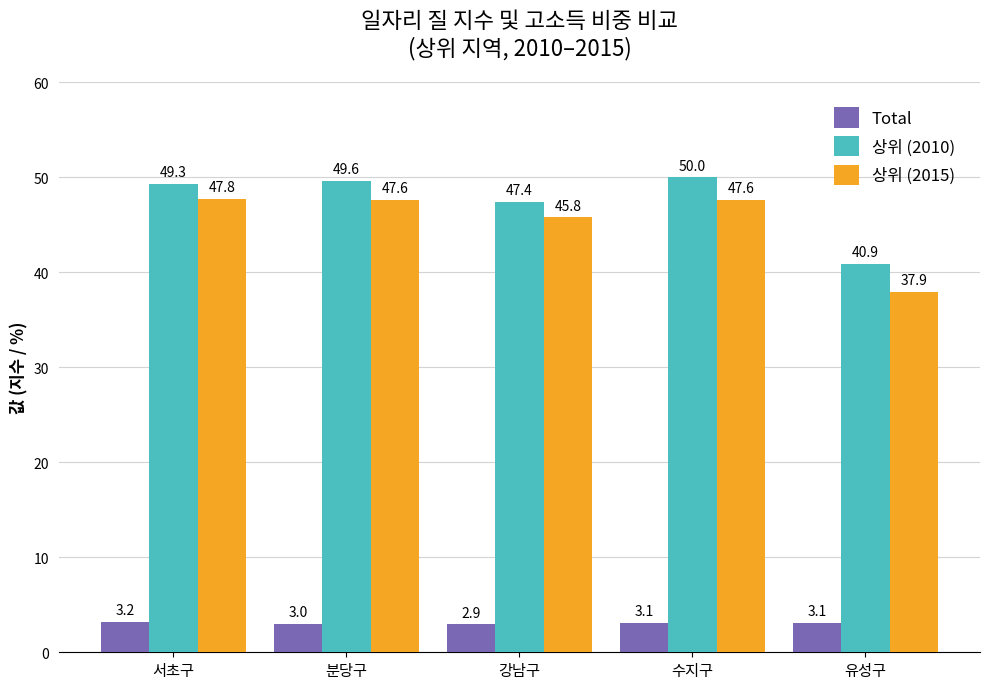

What is the greatest value displayed?

50.0